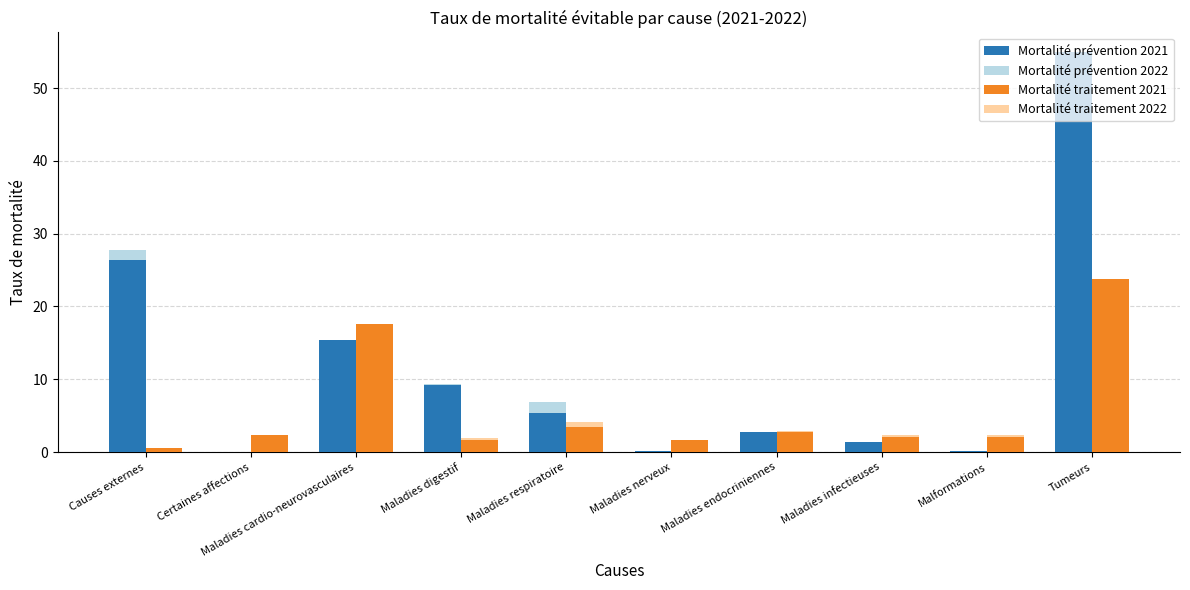

What is the sum of the Mortalité traitement 2021 values at Tumeurs and Certaines affections?

26.1